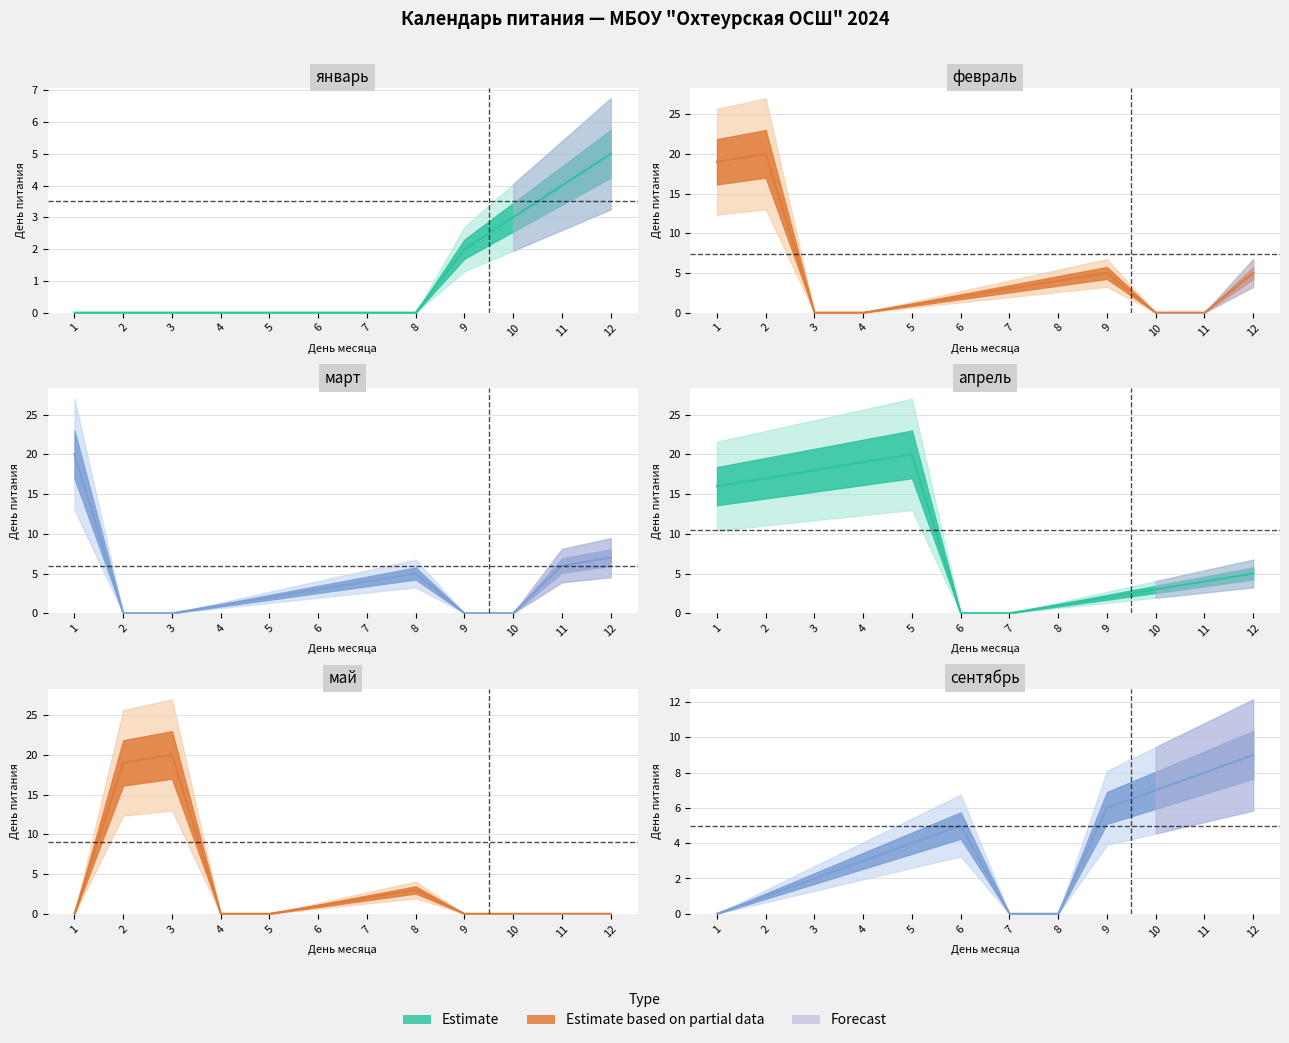

List the labels in order of март value, smallest first.

2, 3, 9, 10, 4, 5, 6, 7, 8, 11, 12, 1